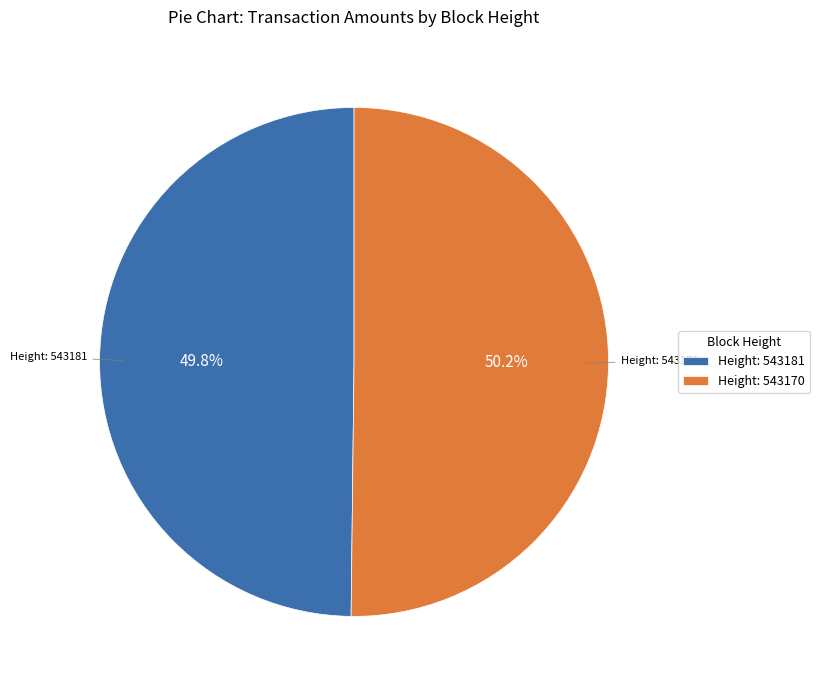

What is the ratio of the value at Height: 543181 to the value at Height: 543170?

1.0